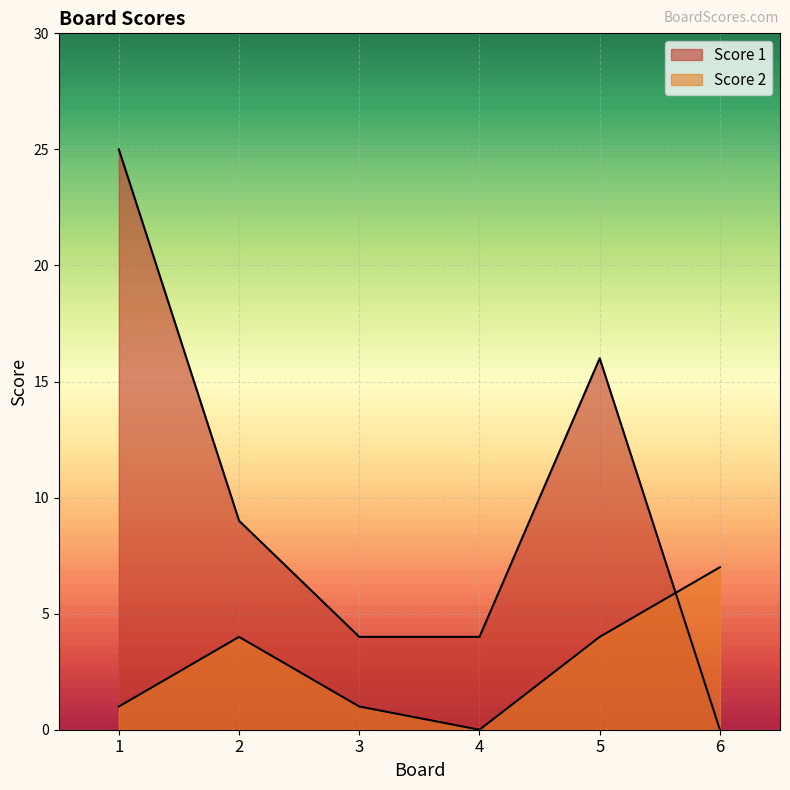

The Score 2 series shows 2 at 2. True or false?

False